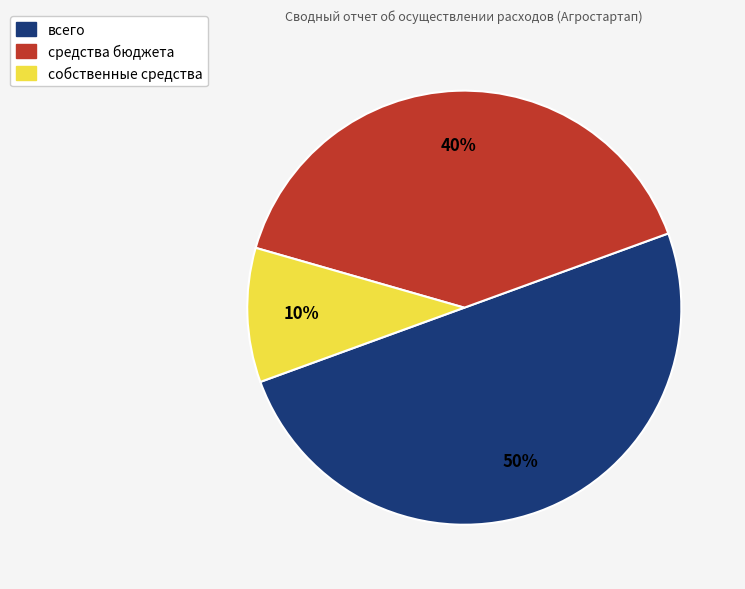

Between собственные средства and всего, which is larger?

всего